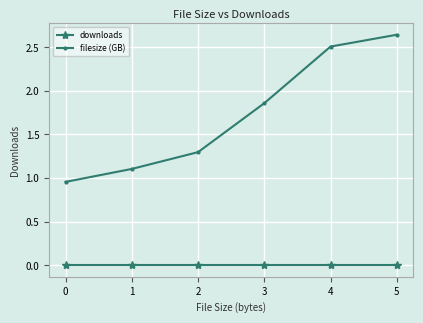

The value of filesize (GB) at 1 is 1.7. True or false?

False